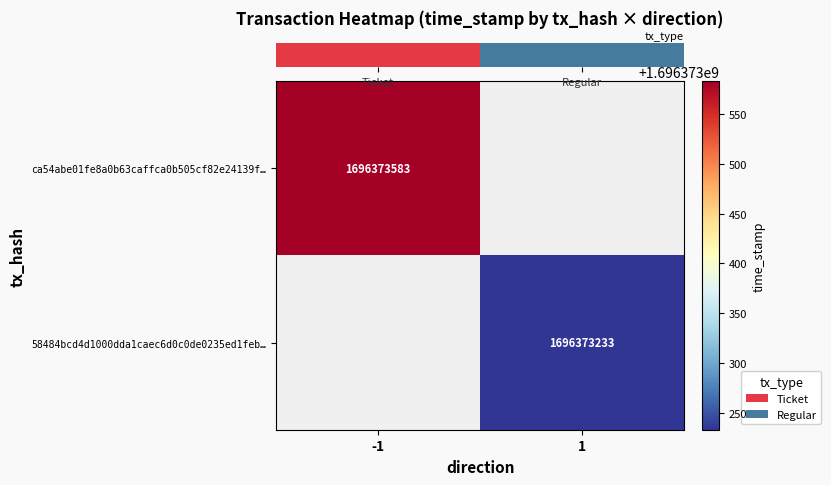

Is it true that ca54abe01fe8a0b63caffca0b505cf82e24139f equals 1 at 1?

False